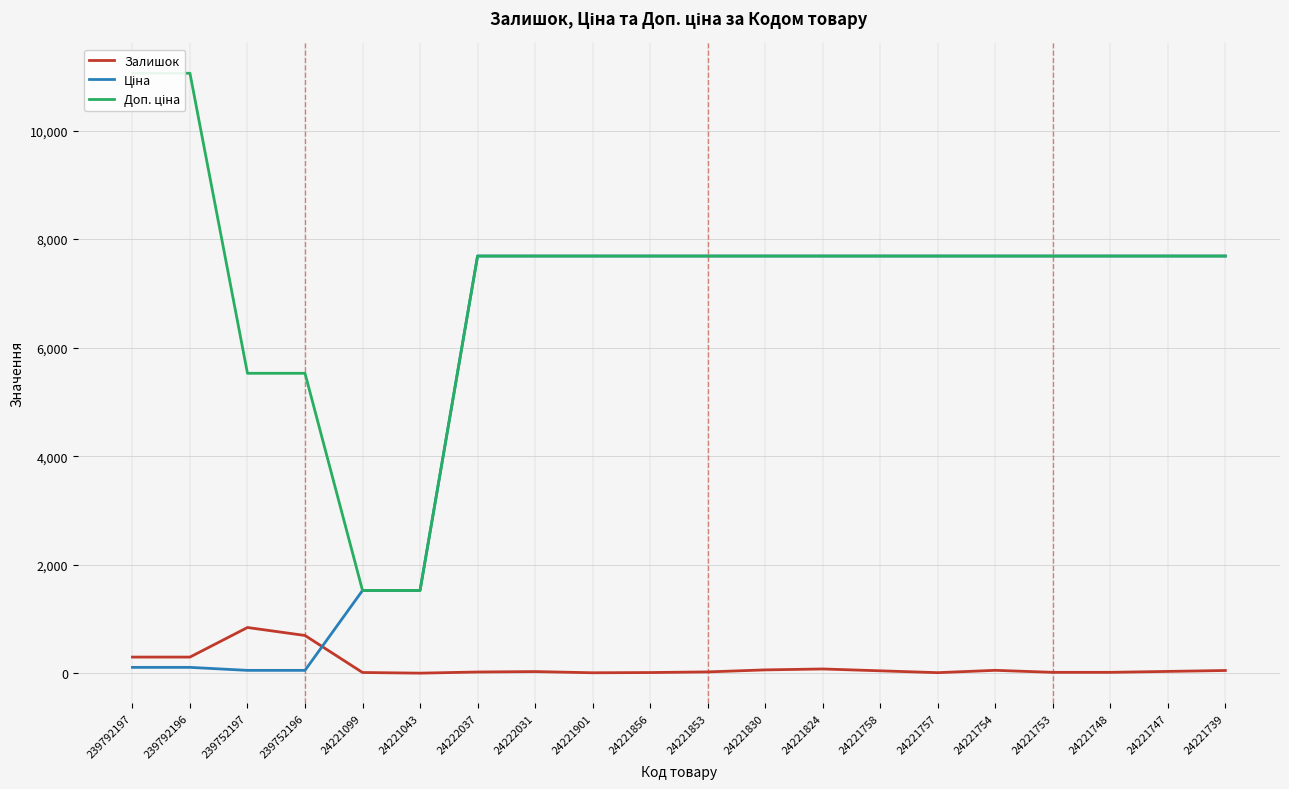

At which category is the sum across all series the highest?

24221824